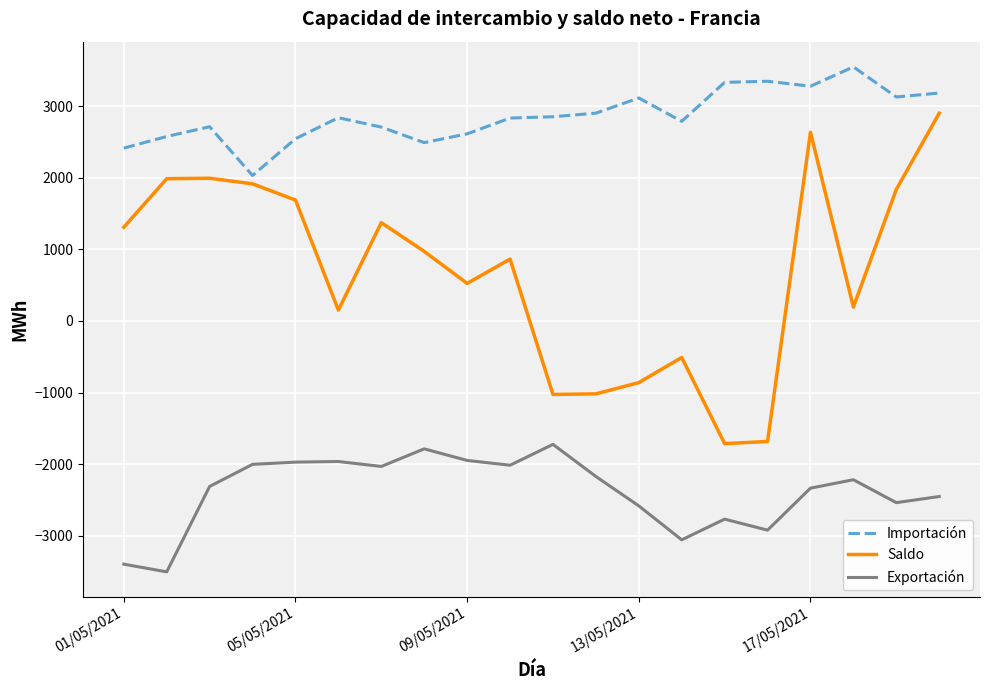

What is the greatest value displayed?

3547.3